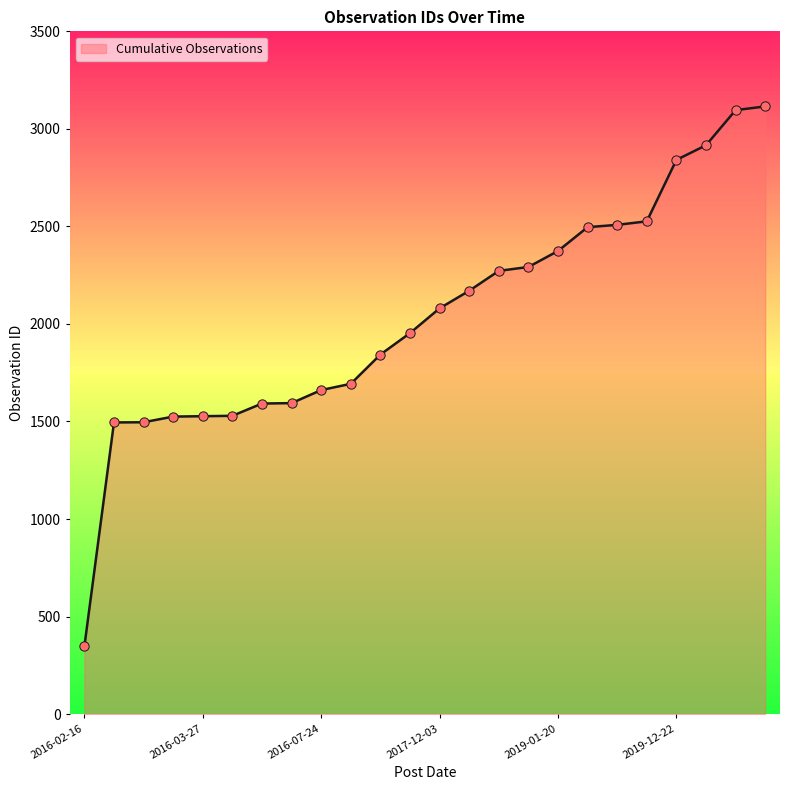

What is the difference between the maximum and minimum values?

2768